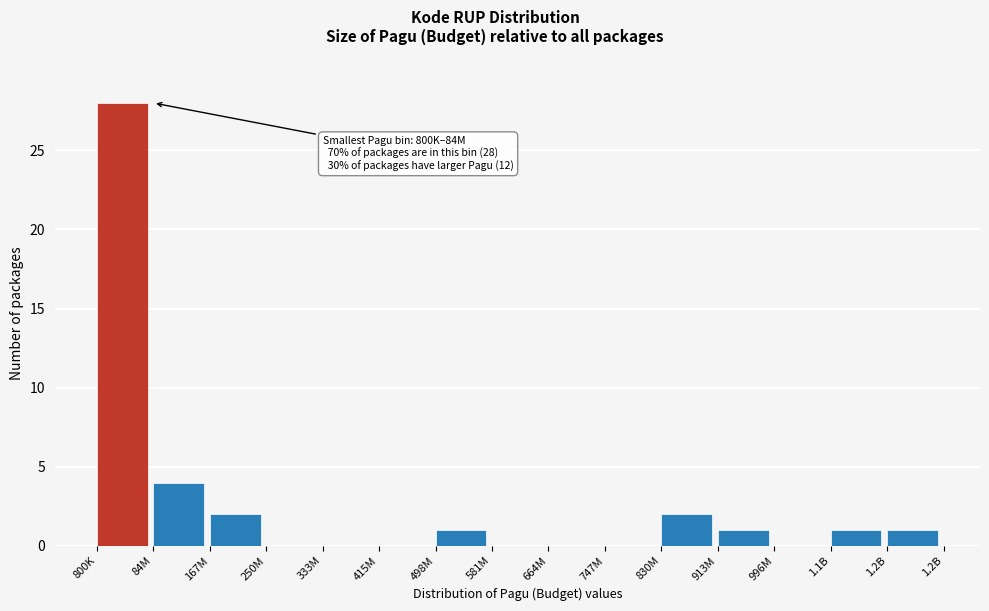

Reading left to right, what are all the values shown in this chart?

800K=28	84M=4	167M=2	250M=0	333M=0	415M=0	498M=1	581M=0	664M=0	747M=0	830M=2	913M=1	996M=0	1.1B=1	1.2B=1